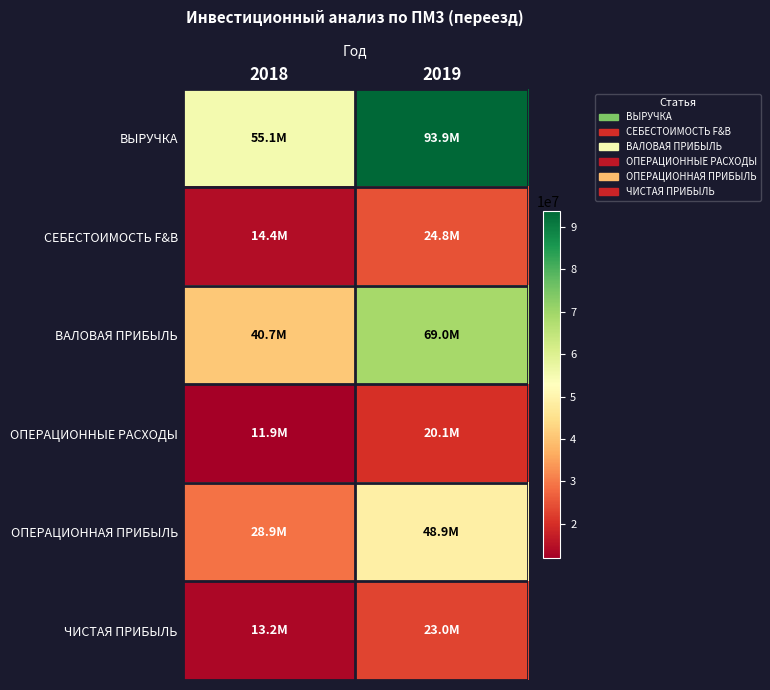

How many series are shown in this chart?

6